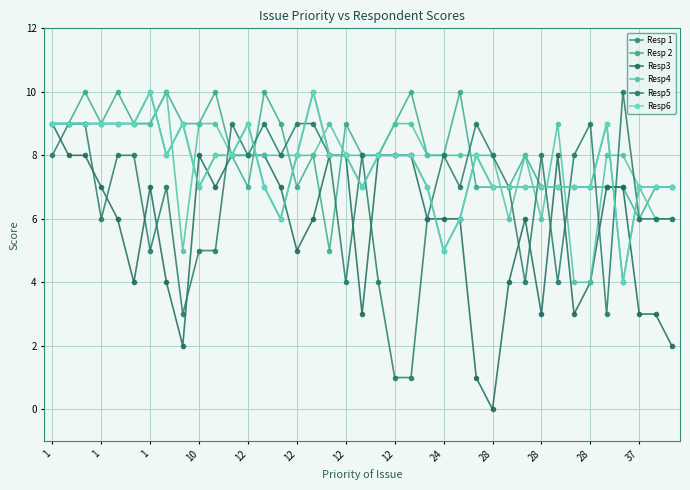

Reading left to right, transcribe all the data shown in this chart.

Resp 1: 9	9	9	9	9	9	10	8	9	7	8	8	9	7	6	8	10	8	8	7	8	8	8	7	5	6	8	7	7	7	7	7	7	7	9	4	7	7	7
Resp 2: 9	9	10	9	10	9	9	10	9	9	10	8	7	10	9	7	8	5	9	8	8	9	10	8	8	10	7	7	7	8	7	7	7	7	7	7	6	7	7
Resp3: 9	8	8	7	6	4	7	4	2	8	7	8	8	8	7	5	6	8	8	3	8	8	8	6	6	6	1	0	4	6	3	8	3	4	7	7	3	3	2
Resp4: 9	9	9	9	9	9	9	10	5	9	9	8	8	8	8	8	8	9	8	8	8	9	9	8	8	8	8	8	6	8	6	9	4	4	8	8	7	6	6
Resp5: 8	9	9	6	8	8	5	7	3	5	5	9	8	9	8	9	9	8	4	8	4	1	1	6	8	7	9	8	7	4	8	4	8	9	3	10	6	6	6
Resp6: 9	9	9	9	9	9	10	8	9	7	8	8	9	7	6	8	10	8	8	7	8	8	8	7	5	6	8	7	7	7	7	7	7	7	9	4	7	7	7